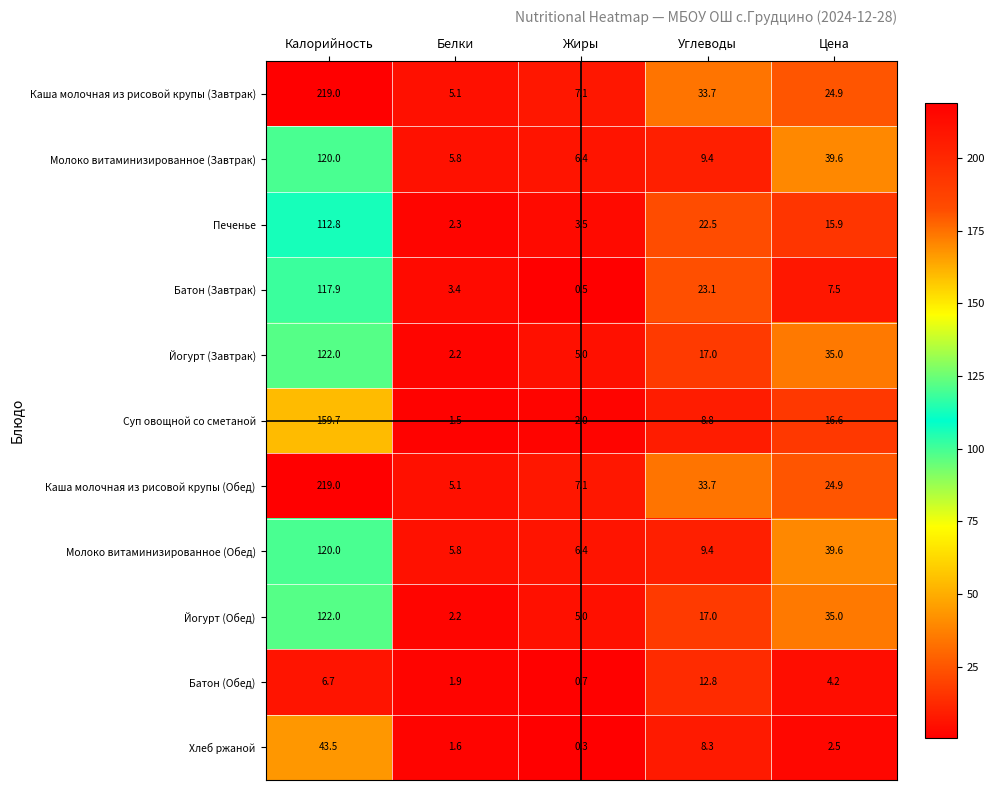

At how many categories does at least one series exceed 129?

1